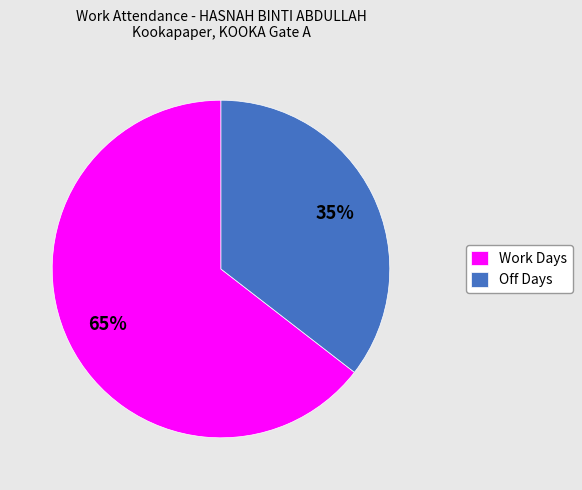

The Work Days slice represents 65% of the pie. True or false?

True